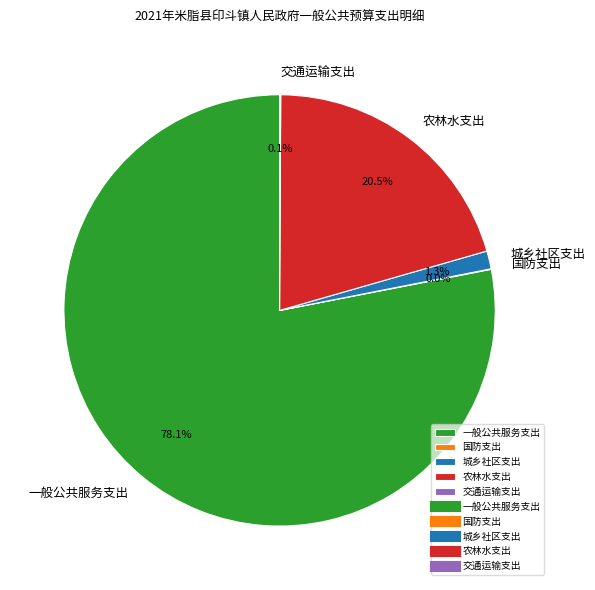

Is it true that 一般公共服务支出 is 78% of the pie?

True